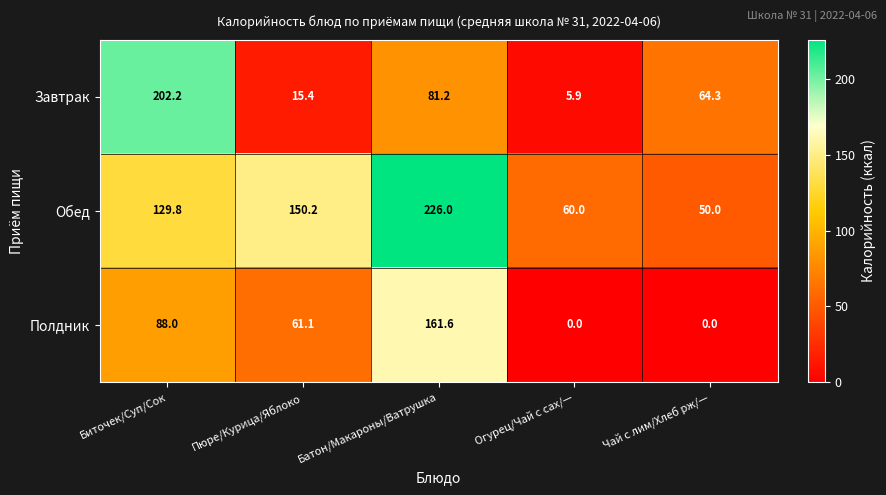

How many data points in Обед are less than 129?

2